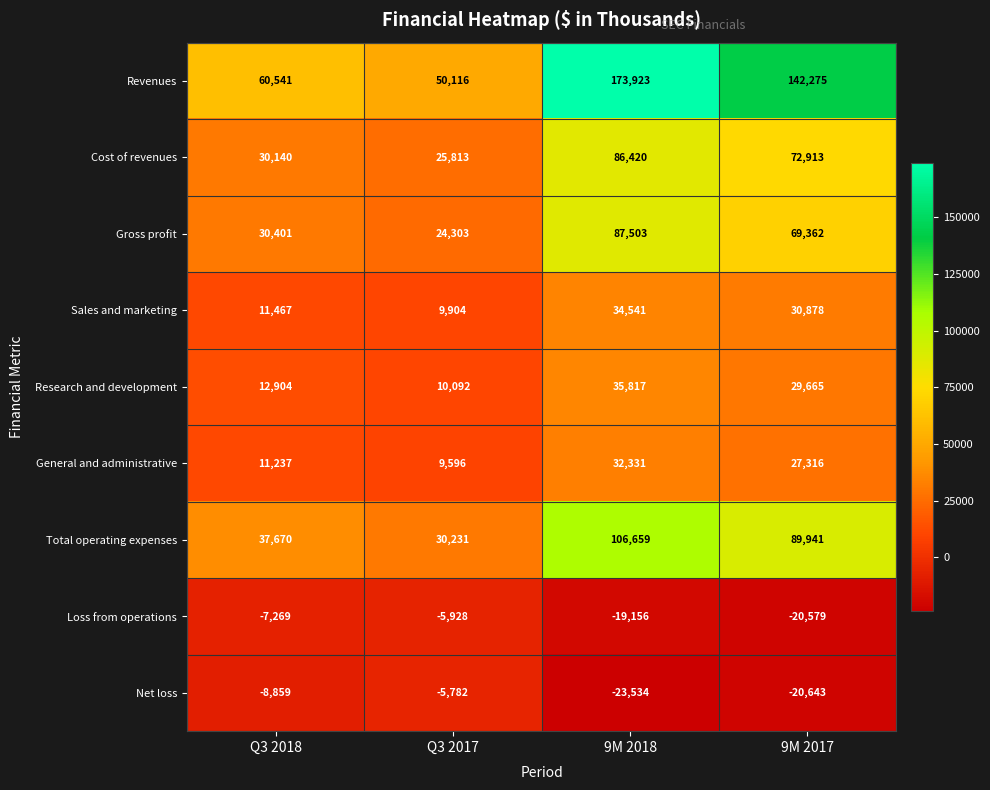

What is the difference between the maximum and second lowest values in the Loss from operations series?

13228